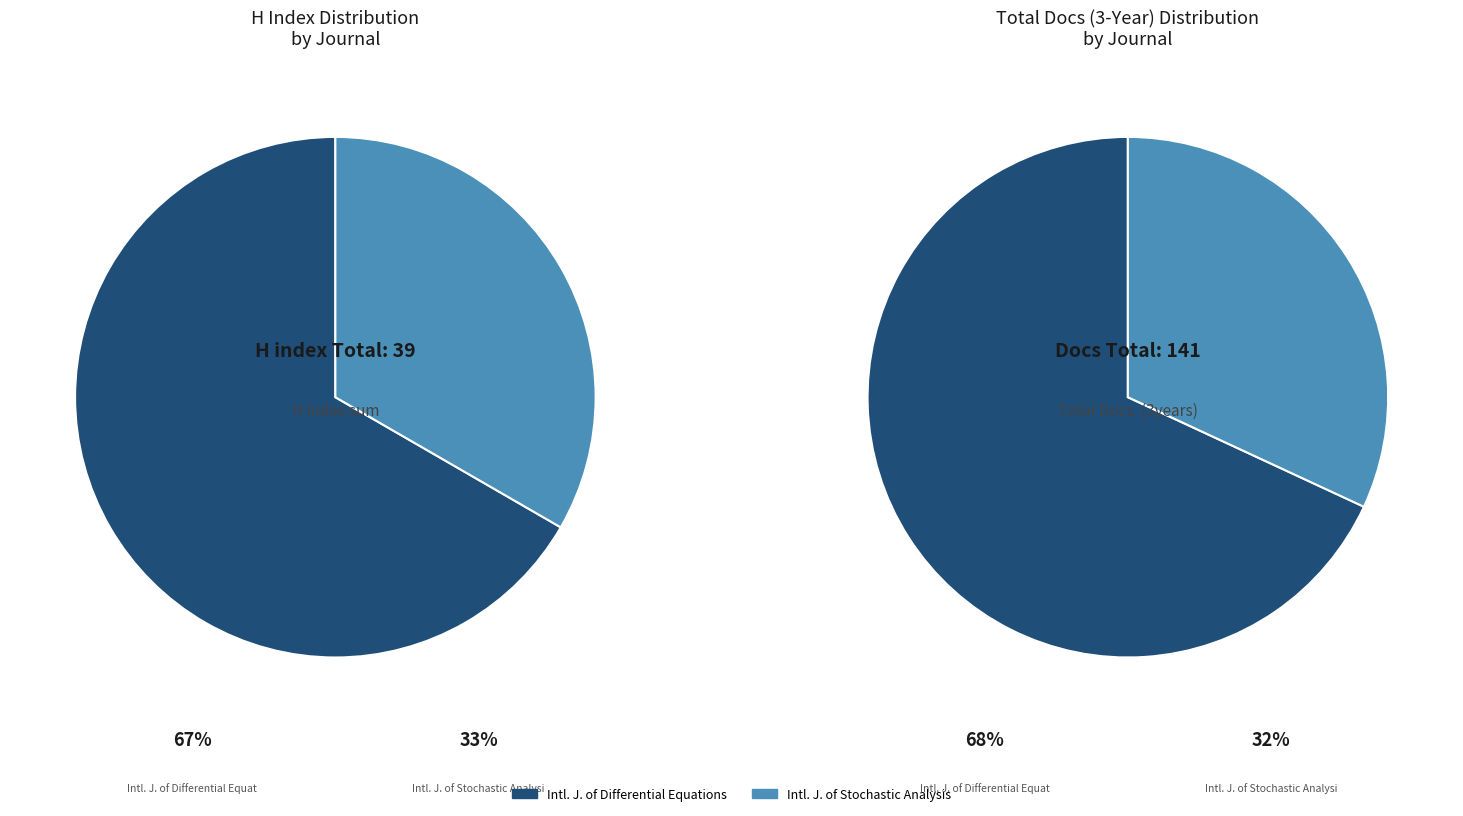

To the nearest percent, what is the average slice percentage?

50%